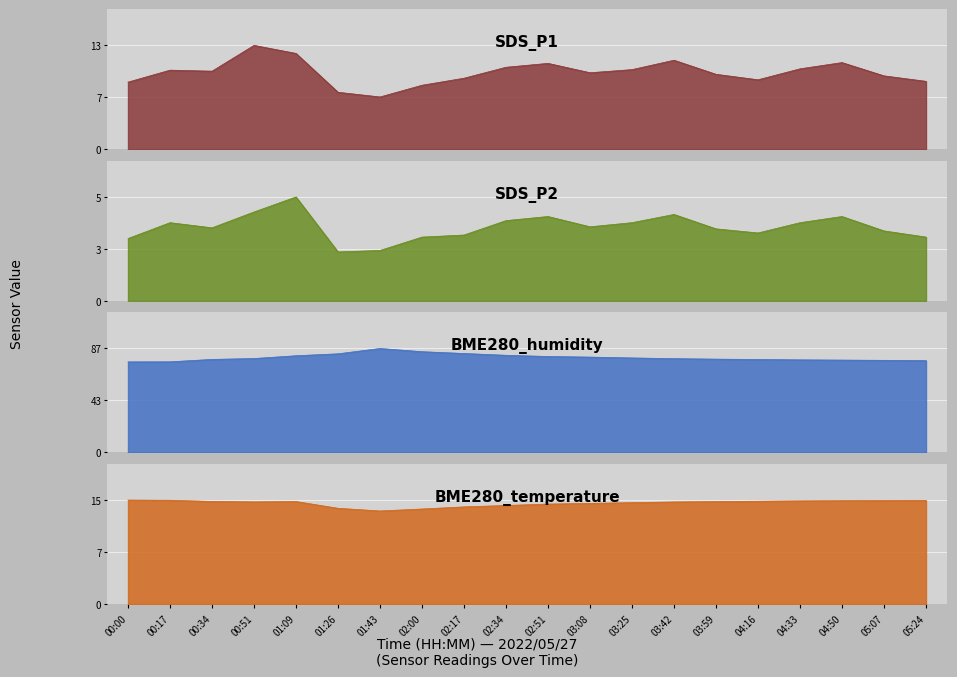

Between 03:42 and 04:33, which series saw the biggest shift?

SDS_P1